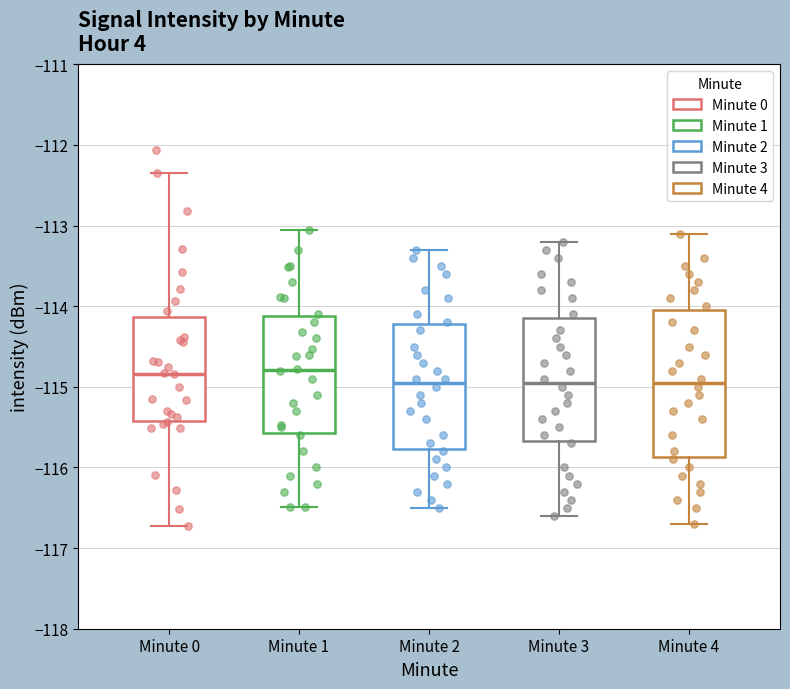

Reading left to right, transcribe this box plot: for each box, give where its median line is, the range the box spans, and where its two whiskers end, as read against the y-axis. The values are not printed on the chart, so give them approximately, as read against the axis.

Minute 0: median -114.8, box -115.4 to -114.1, whiskers -116.7 to -112.3
Minute 1: median -114.8, box -115.6 to -114.1, whiskers -116.5 to -113.1
Minute 2: median -114.9, box -115.8 to -114.2, whiskers -116.5 to -113.3
Minute 3: median -114.9, box -115.7 to -114.1, whiskers -116.6 to -113.2
Minute 4: median -114.9, box -115.9 to -114.0, whiskers -116.7 to -113.1